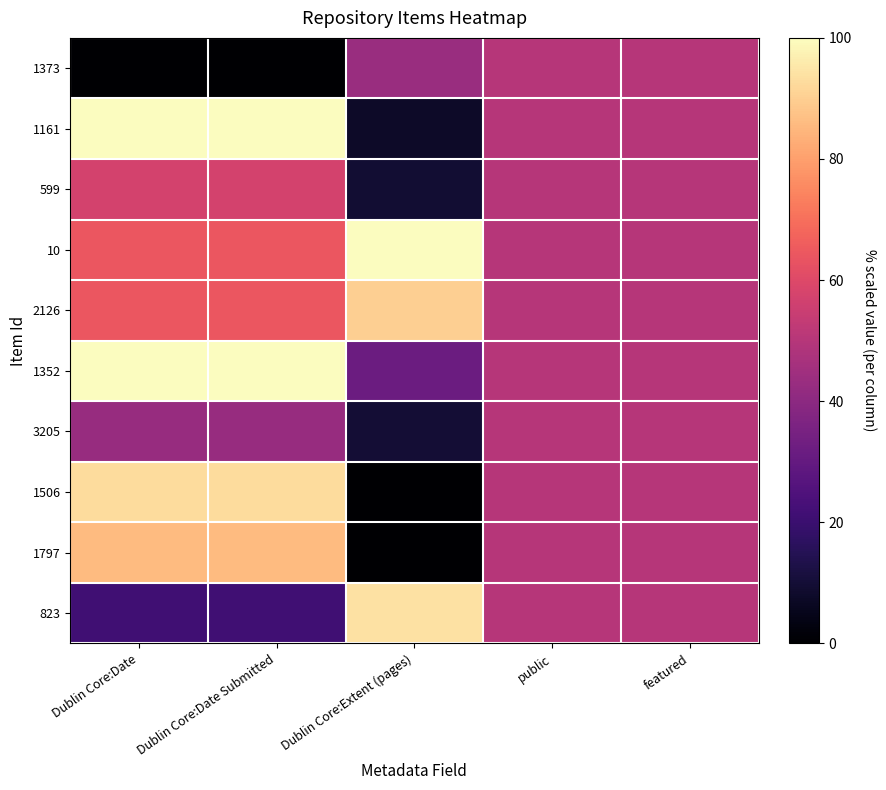

Which has a higher value, Dublin Core:Date or public?

public